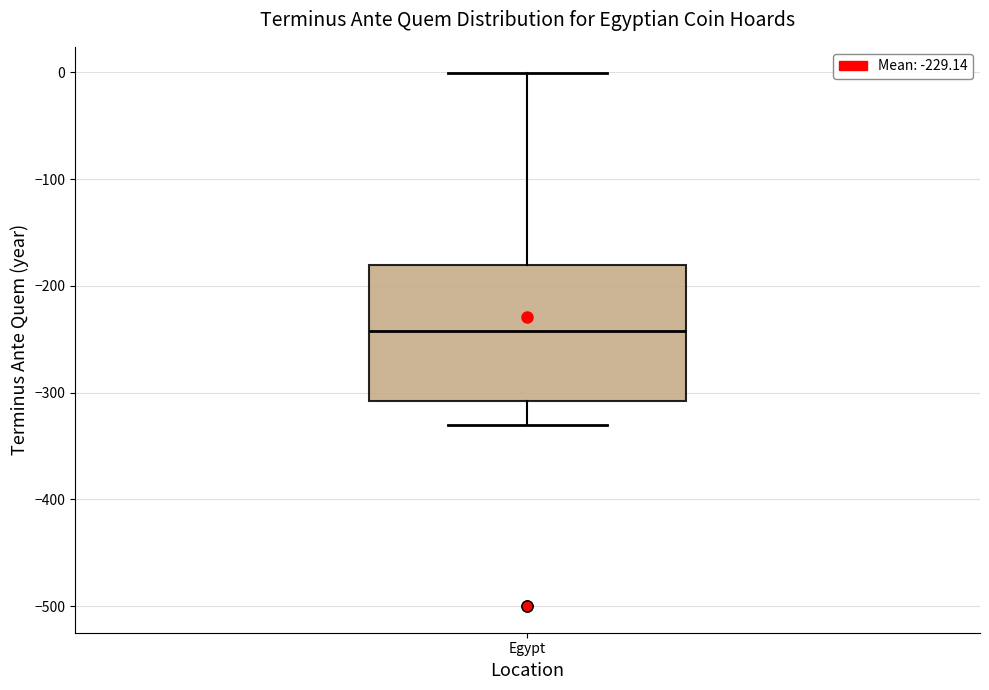

Transcribe this box plot: give where the median line is, the range the box spans, and where the two whiskers end, as read against the y-axis. The values are not printed on the chart, so give them approximately, as read against the axis.

median -240, box -310 to -180, whiskers -330 to 0